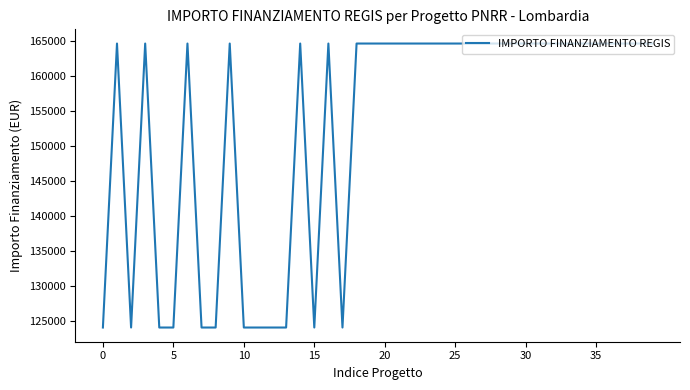

What is the difference between the maximum and minimum values?

40599.7